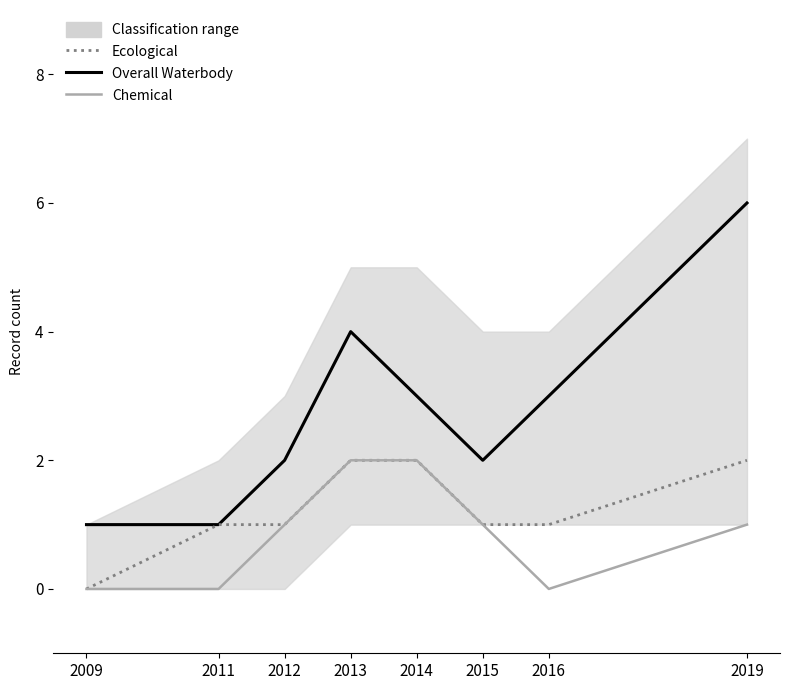

Which label corresponds to the largest value in the chart?

2019